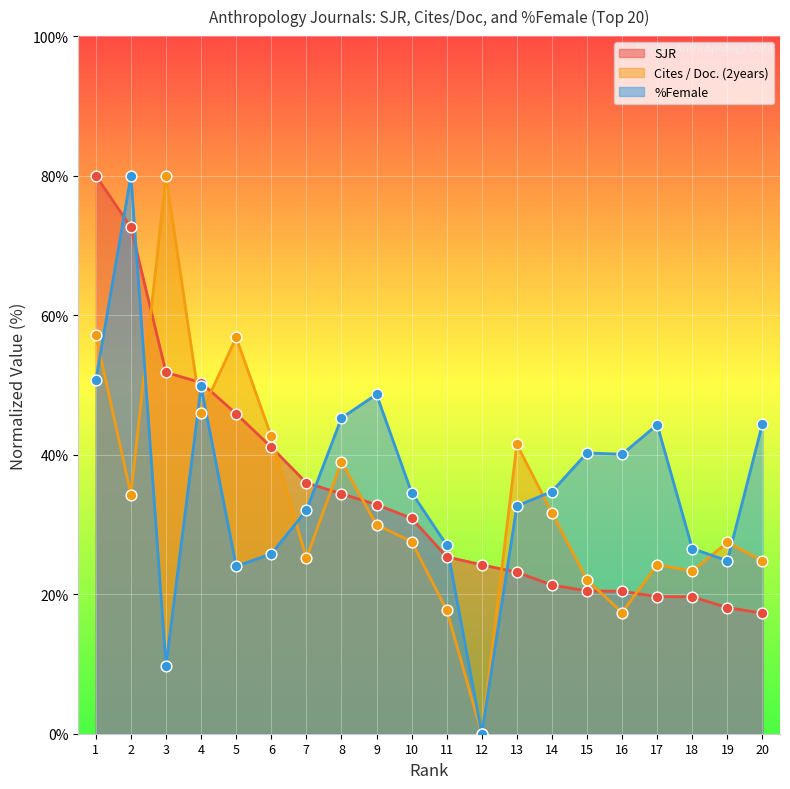

Which series reaches the maximum Y coordinate?

SJR